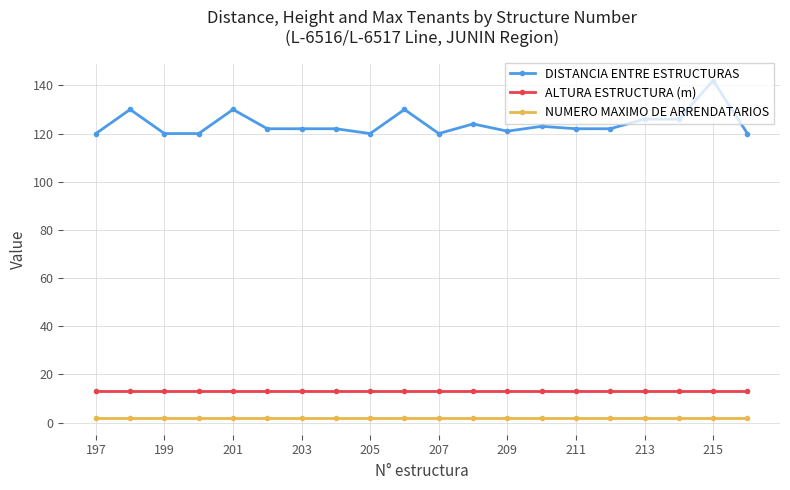

What is the value of the ALTURA ESTRUCTURA (m) point at the 9th from the left?

13